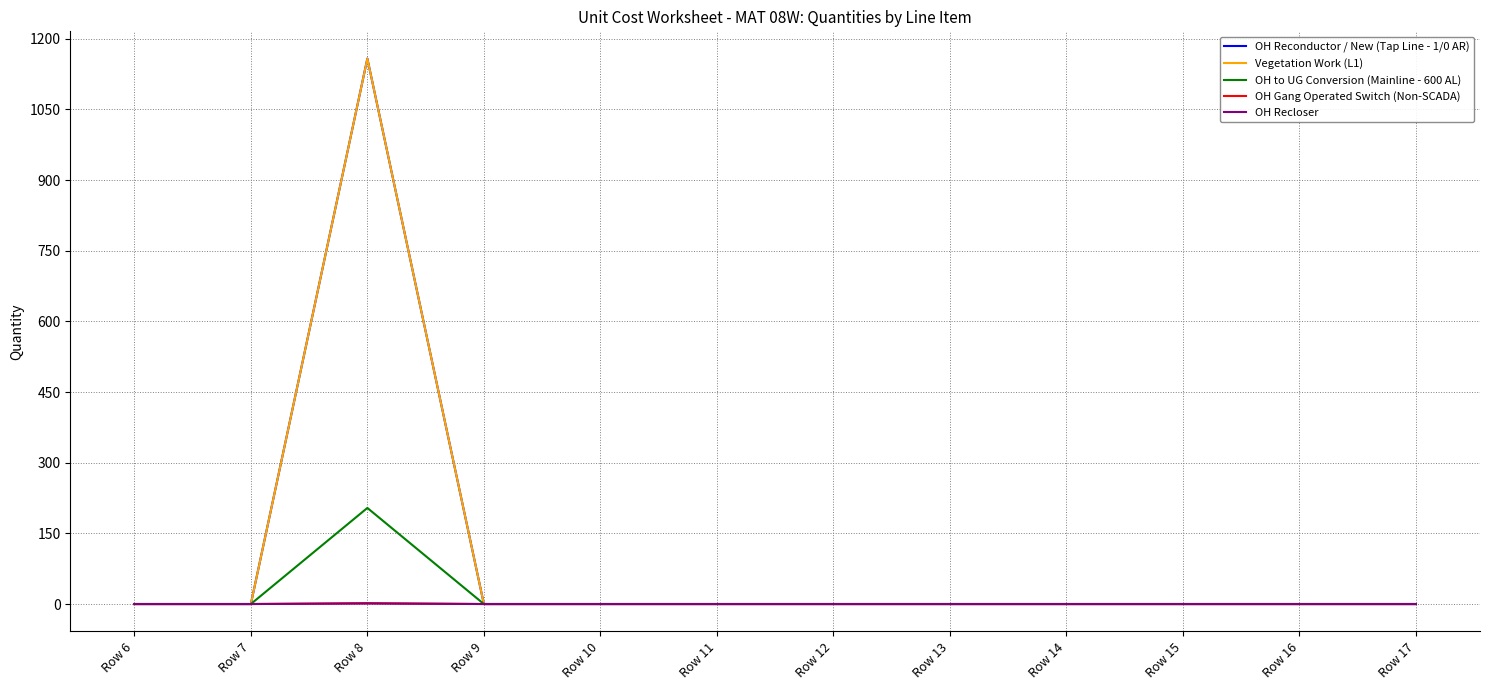

Reading left to right, transcribe all the data shown in this chart.

OH Reconductor / New (Tap Line - 1/0 AR): 0	0	1158	0	0	0	0	0	0	0	0	0
Vegetation Work (L1): 0	0	1158	0	0	0	0	0	0	0	0	0
OH to UG Conversion (Mainline - 600 AL): 0	0	204	0	0	0	0	0	0	0	0	0
OH Gang Operated Switch (Non-SCADA): 0	0	2	0	0	0	0	0	0	0	0	0
OH Recloser: 0	0	1	0	0	0	0	0	0	0	0	0